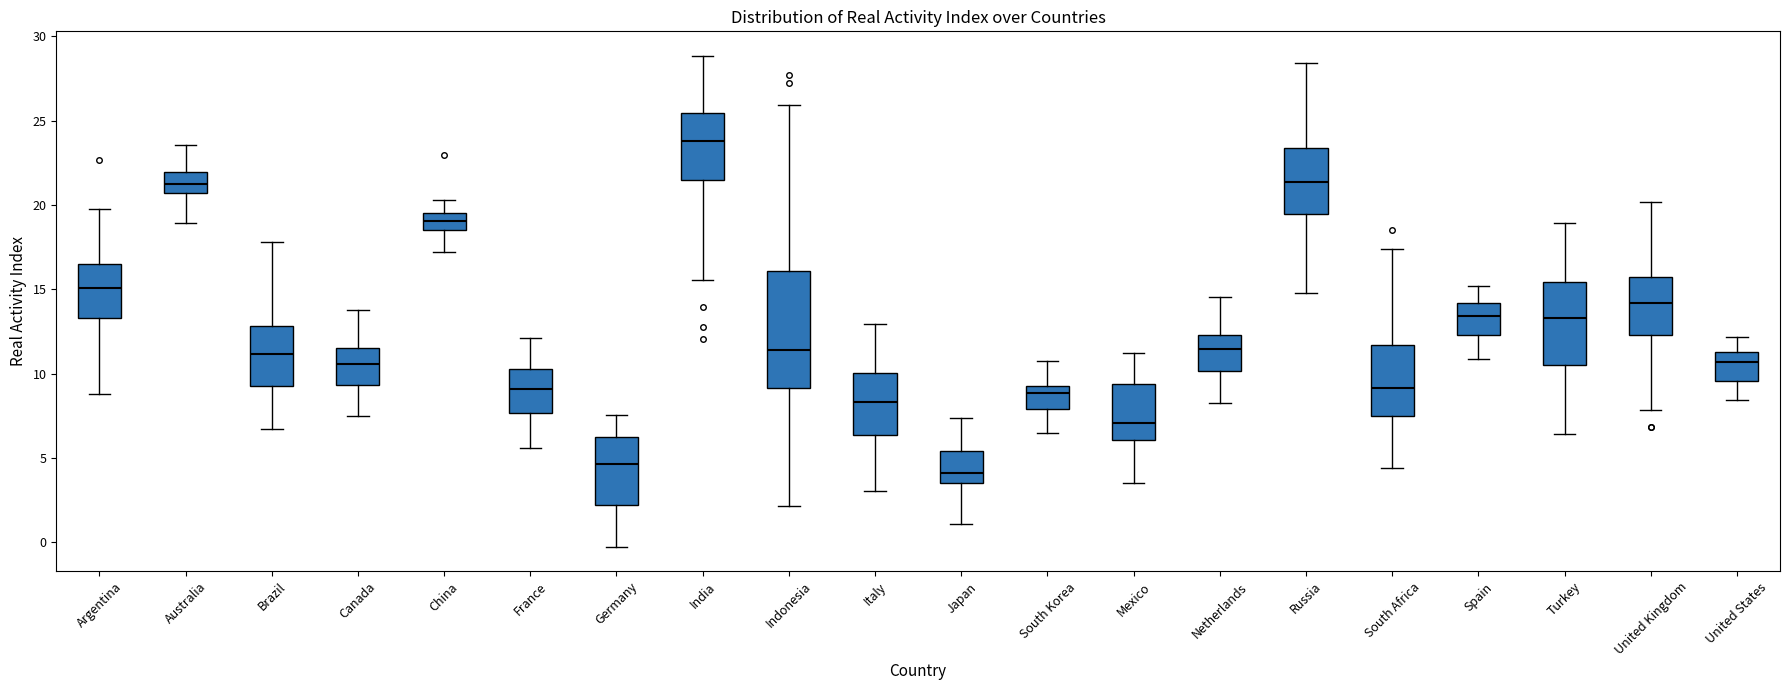

Where does the upper whisker of the box for Spain end on the y-axis? The values are not printed on the chart, so give them approximately, as read against the axis.

15.0